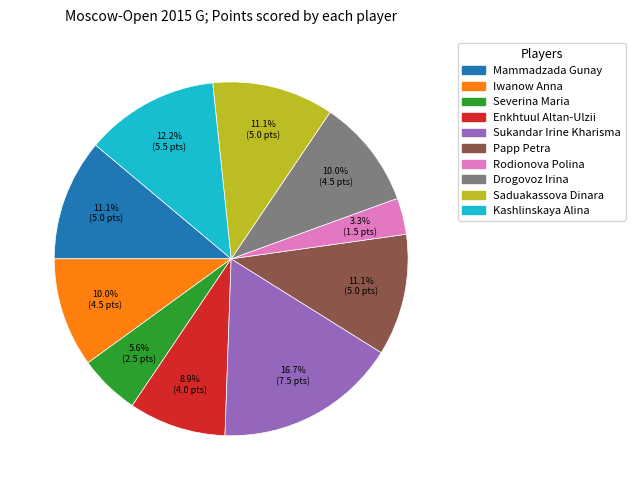

Does Mammadzada Gunay account for over 50% of the chart?

No